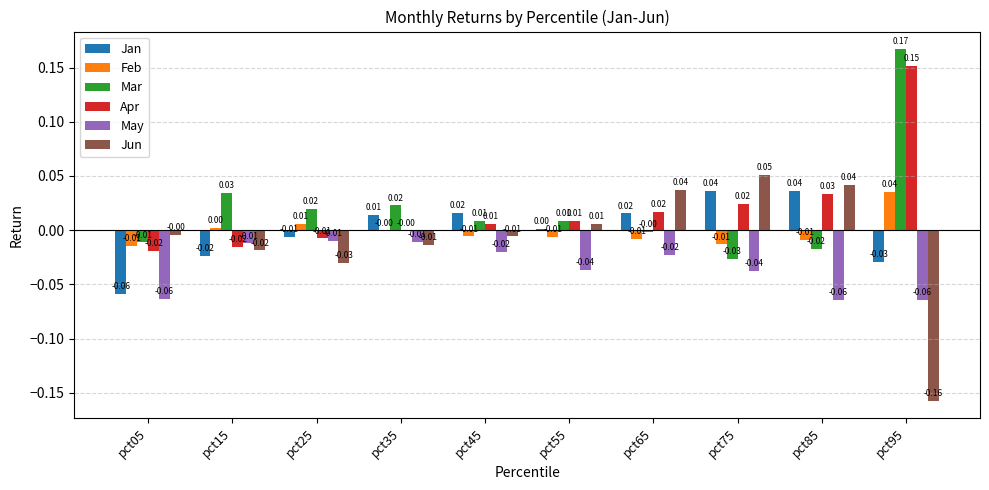

Between pct05 and pct55, which series saw the biggest shift?

Jan